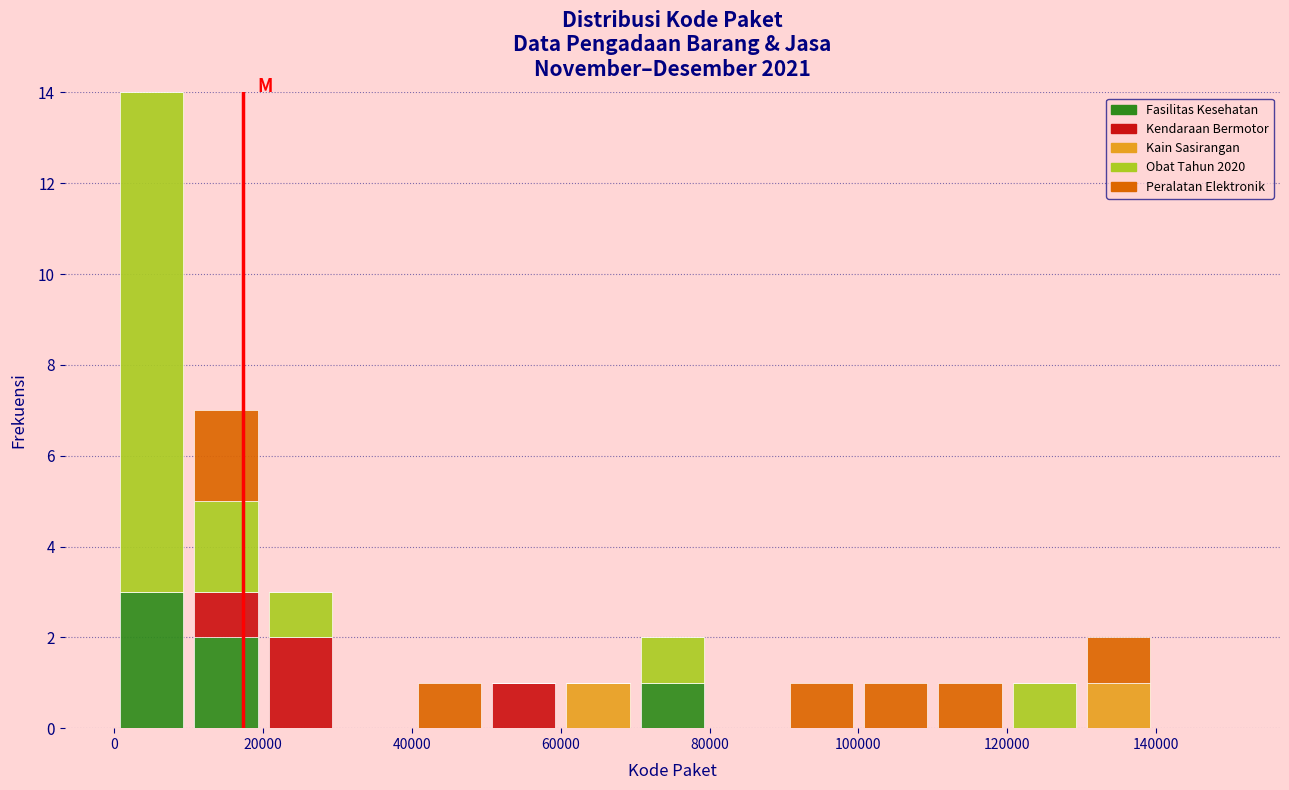

What is the total height of the stacked bar covering 110000 to 120000 on the x-axis? The values are not printed on the chart, so give them approximately, as read against the axis.

1